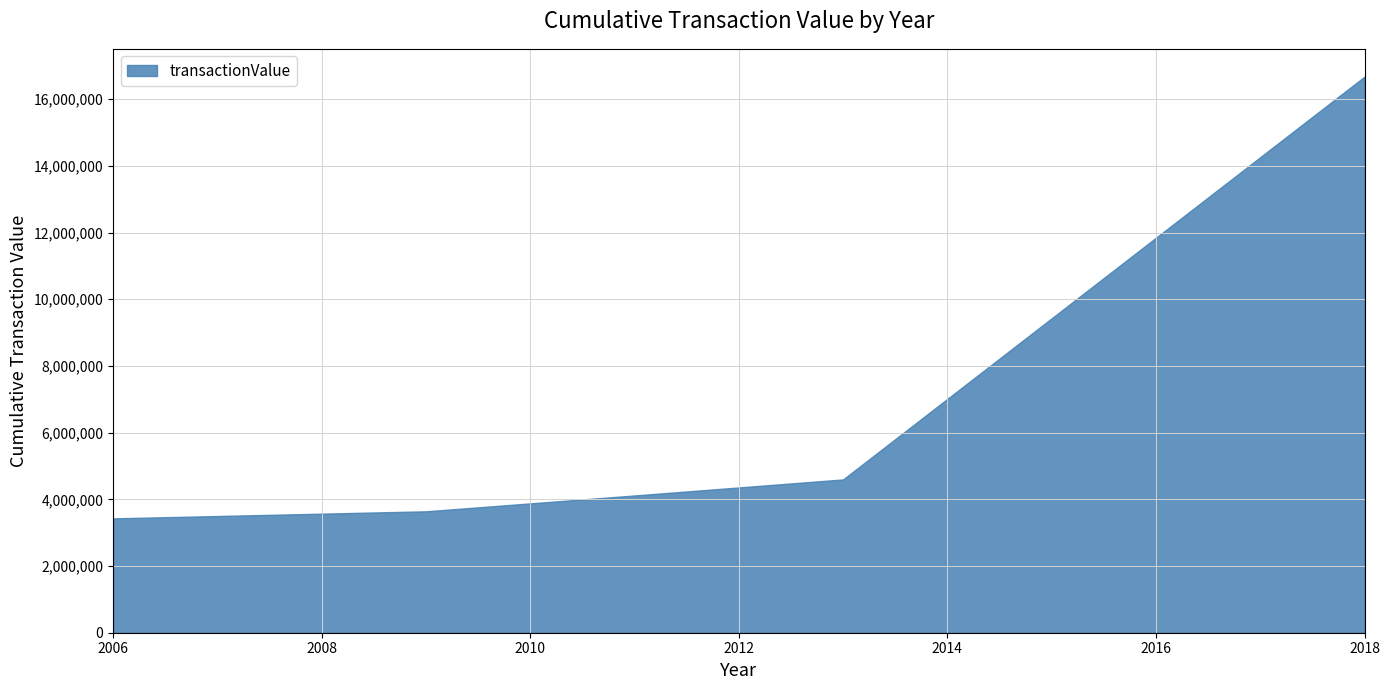

True or false: there are more than 1 points higher than both neighbors.

False